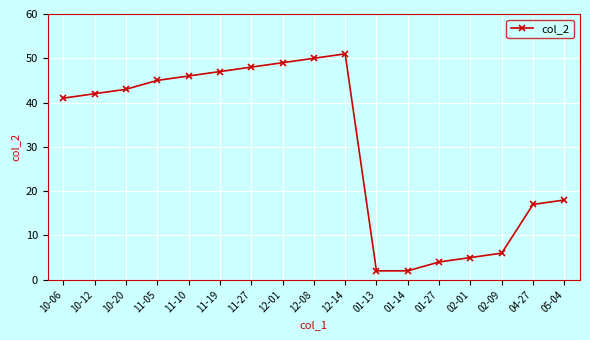

The value at 02-09 is 6. True or false?

True